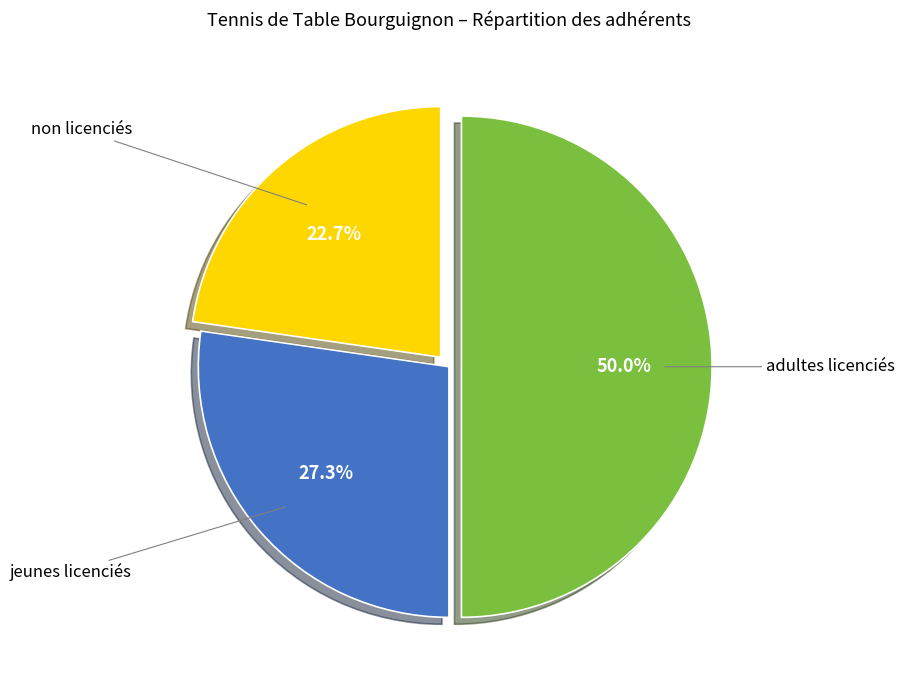

How many segments does this pie chart have?

3